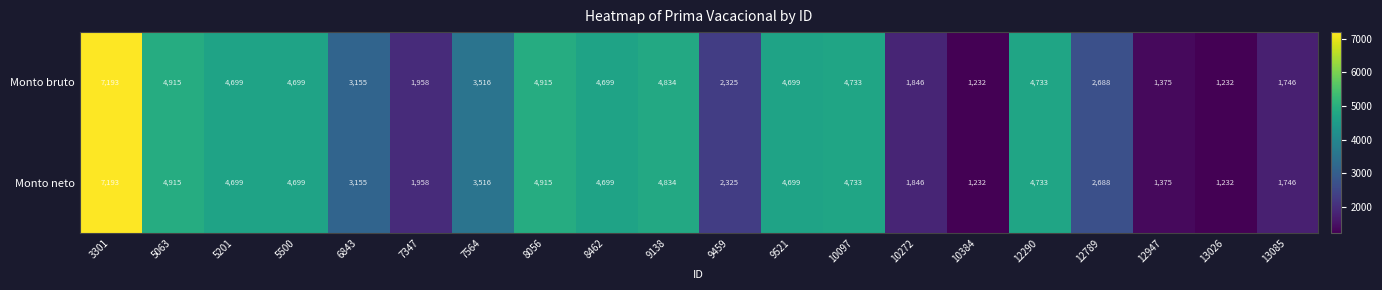

What is the difference between the second highest and second lowest values in the Monto bruto series?

3683